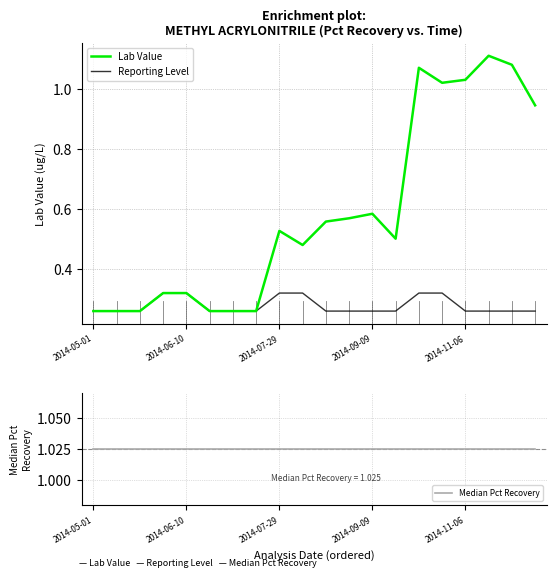

True or false: Reporting Level and Median Pct Recovery cross at least once.

False